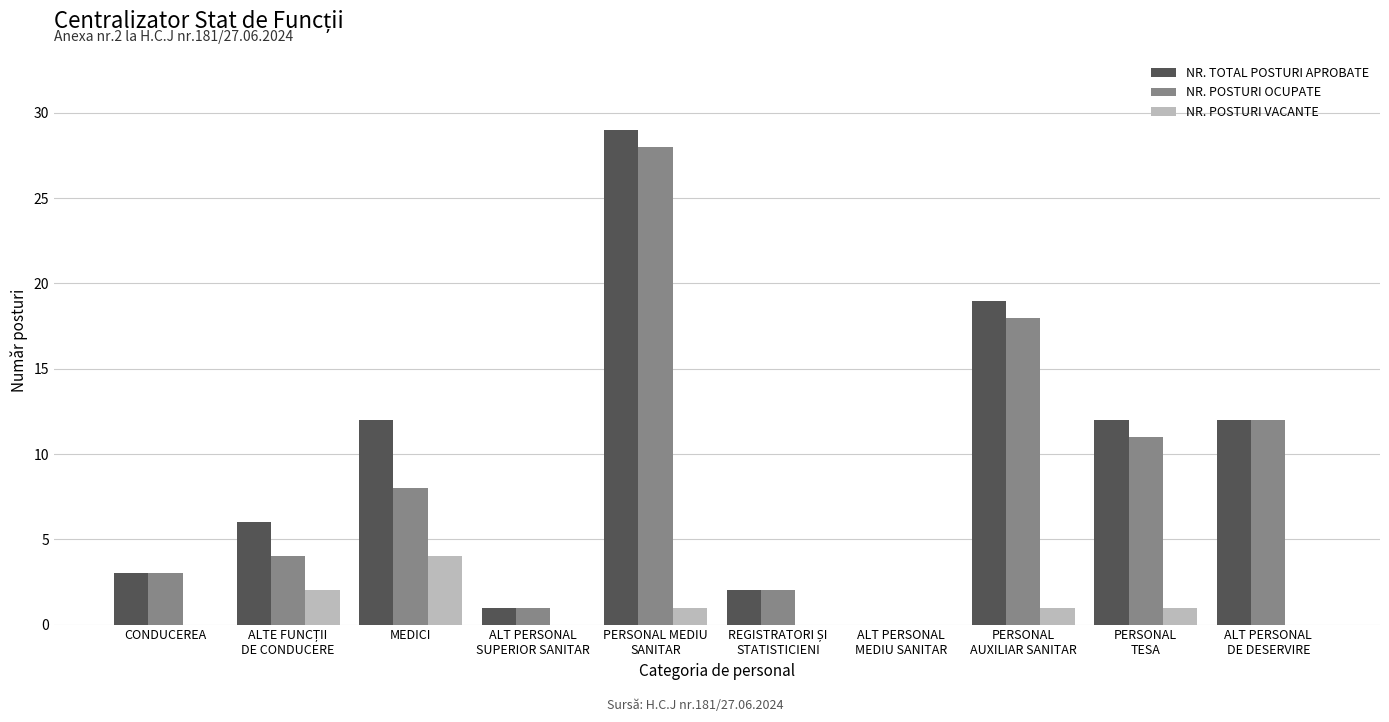

True or false: NR. POSTURI OCUPATE has a value of 3 at CONDUCEREA.

True